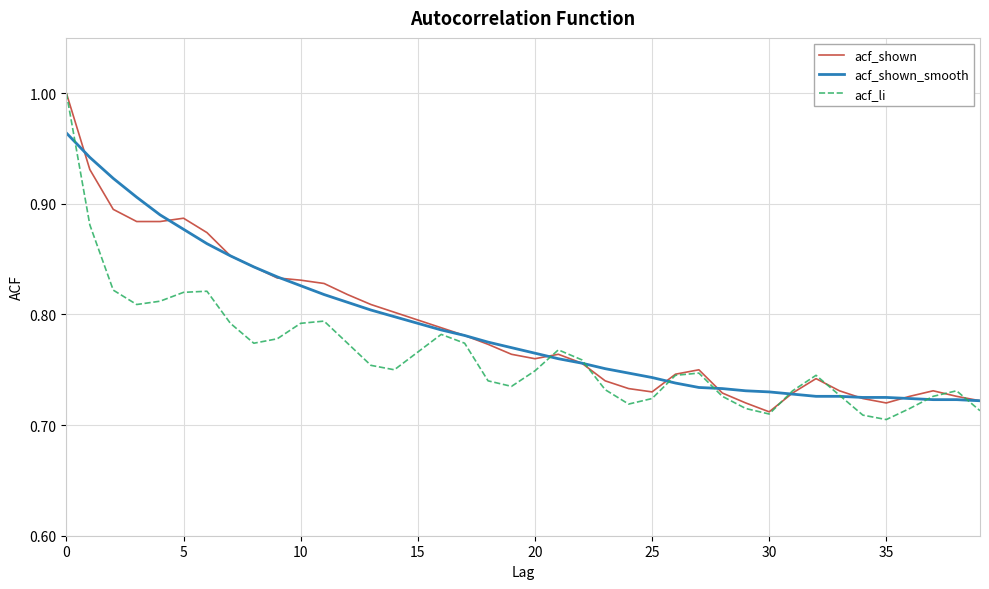

Which series has the widest spread of values?

acf_li